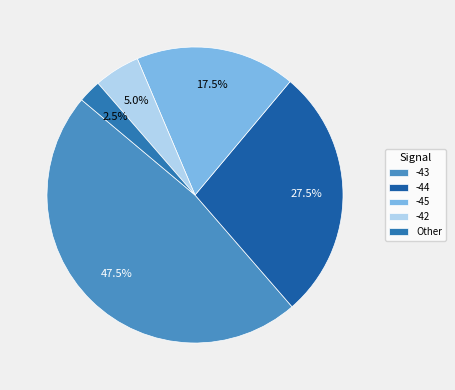

Does -44 account for over 50% of the chart?

No